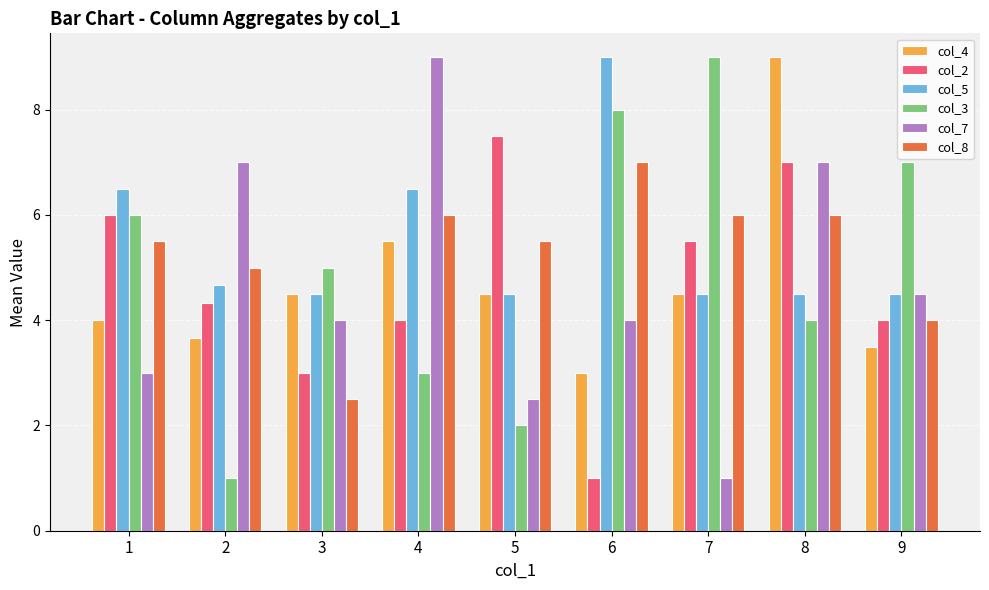

Reading right to left, transcribe all the data shown in this chart.

col_4: 9=3.5	8=9.0	7=4.5	6=3.0	5=4.5	4=5.5	3=4.5	2=3.7	1=4.0
col_2: 9=4.0	8=7.0	7=5.5	6=1.0	5=7.5	4=4.0	3=3.0	2=4.3	1=6.0
col_5: 9=4.5	8=4.5	7=4.5	6=9.0	5=4.5	4=6.5	3=4.5	2=4.7	1=6.5
col_3: 9=7.0	8=4.0	7=9.0	6=8.0	5=2.0	4=3.0	3=5.0	2=1.0	1=6.0
col_7: 9=4.5	8=7.0	7=1.0	6=4.0	5=2.5	4=9.0	3=4.0	2=7.0	1=3.0
col_8: 9=4.0	8=6.0	7=6.0	6=7.0	5=5.5	4=6.0	3=2.5	2=5.0	1=5.5